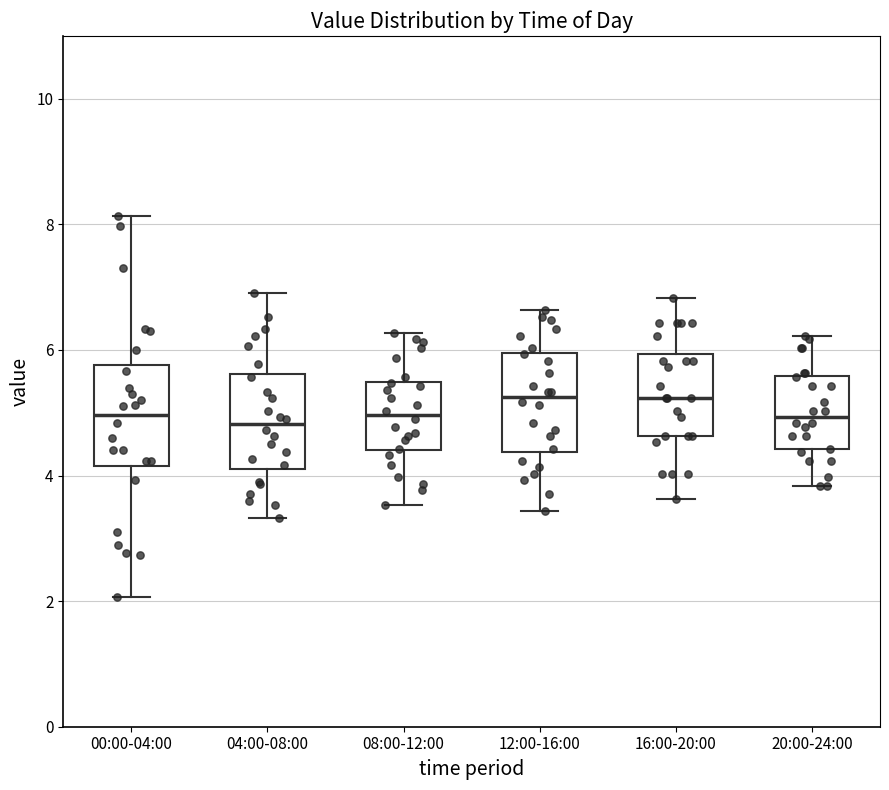

Where does the upper whisker of the box for 08:00-12:00 end on the y-axis? The values are not printed on the chart, so give them approximately, as read against the axis.

6.2